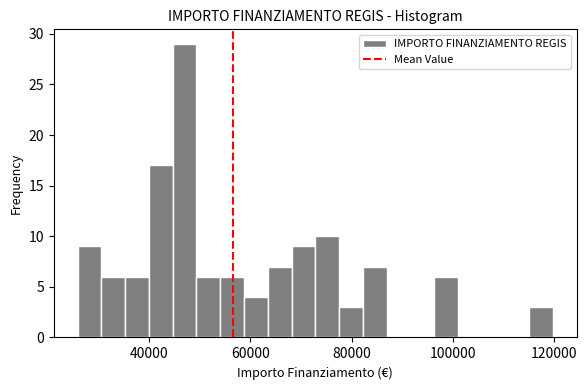

Read against the x-axis, roughly where is the centre of the tallest bar?

46000